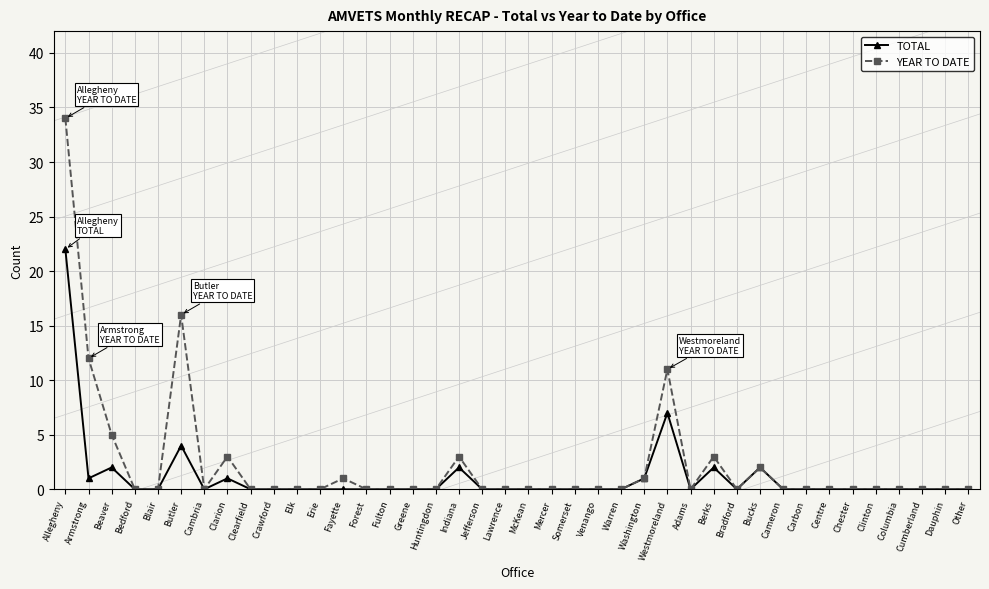

What is the label of the 26th point from the right?

Fulton